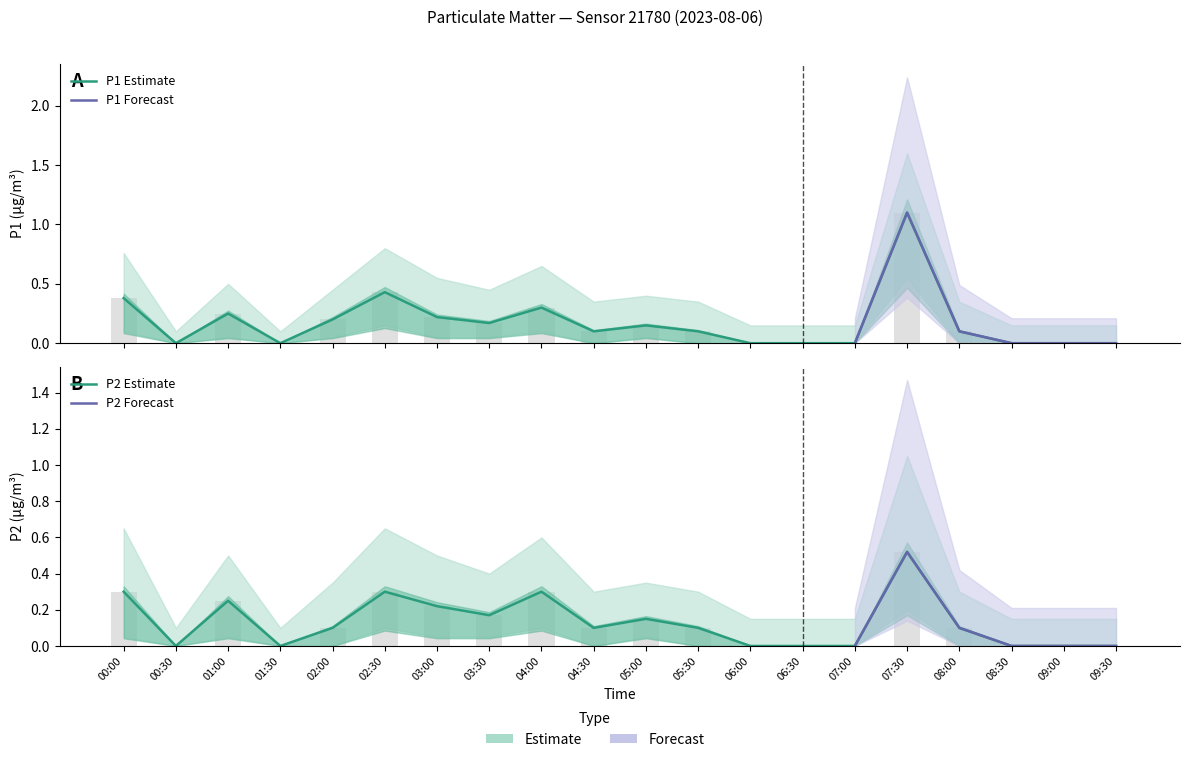

Rank the series at 07:30 from highest to lowest value.

P1, P2